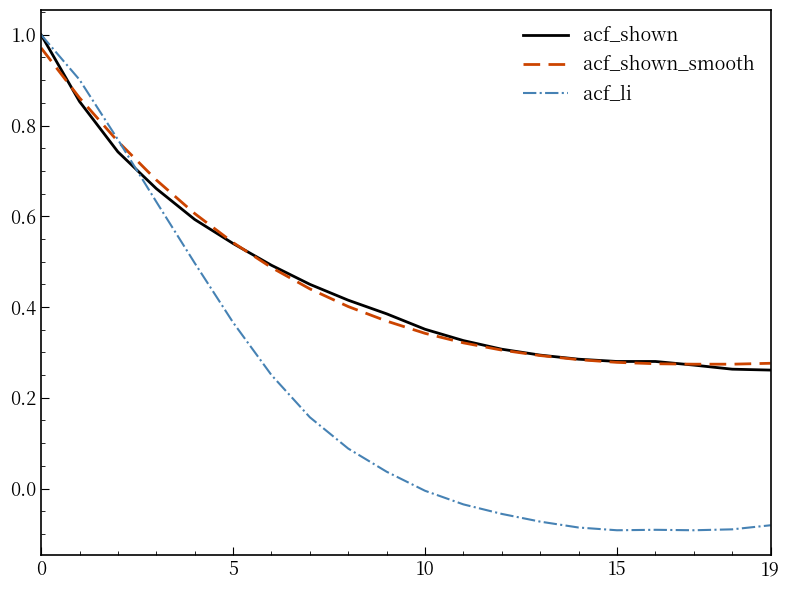

Which series has the widest spread of values?

acf_li